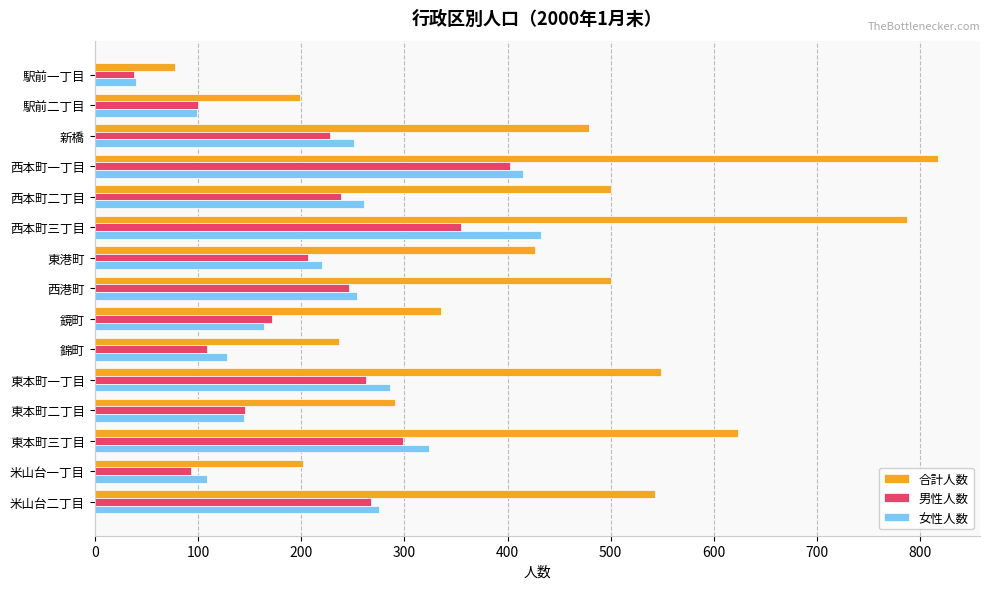

Which series has the largest range (max minus min)?

合計人数